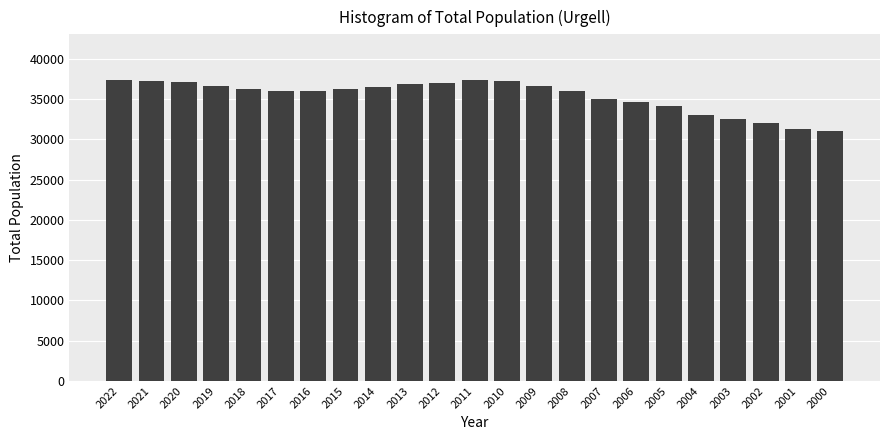

What is the sum of the values at 2016 and 2007?

71074